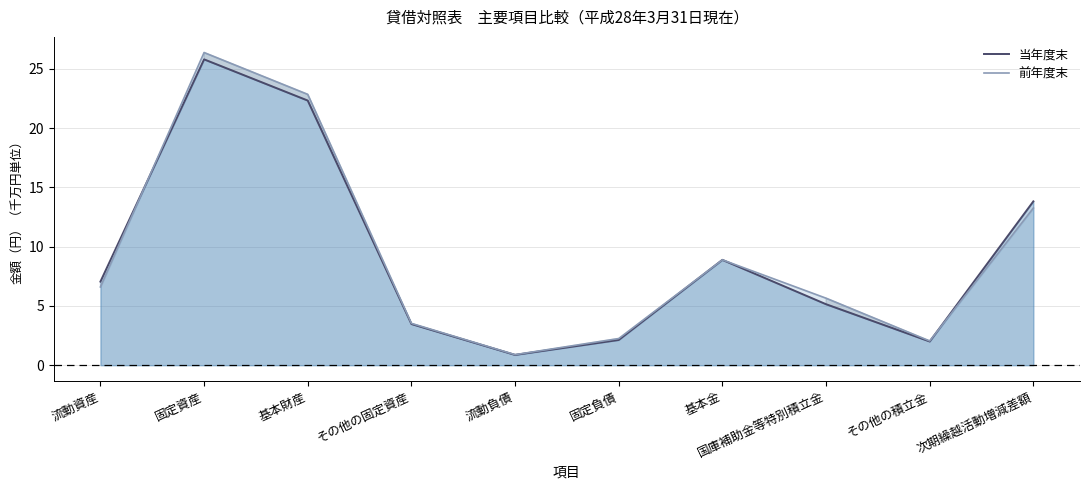

Between 固定負債 and 固定資産, which is larger?

固定資産